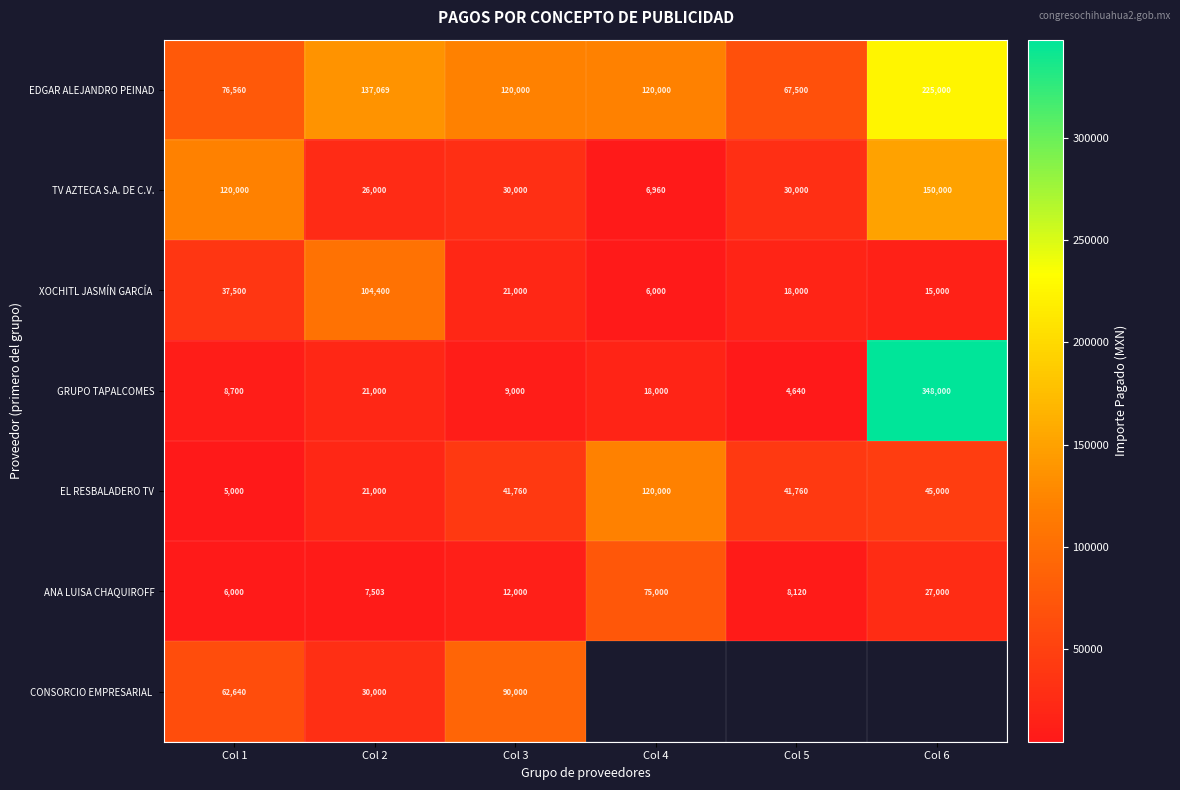

The value of GRUPO TAPALCOMES at Col 5 is 2397.6. True or false?

False